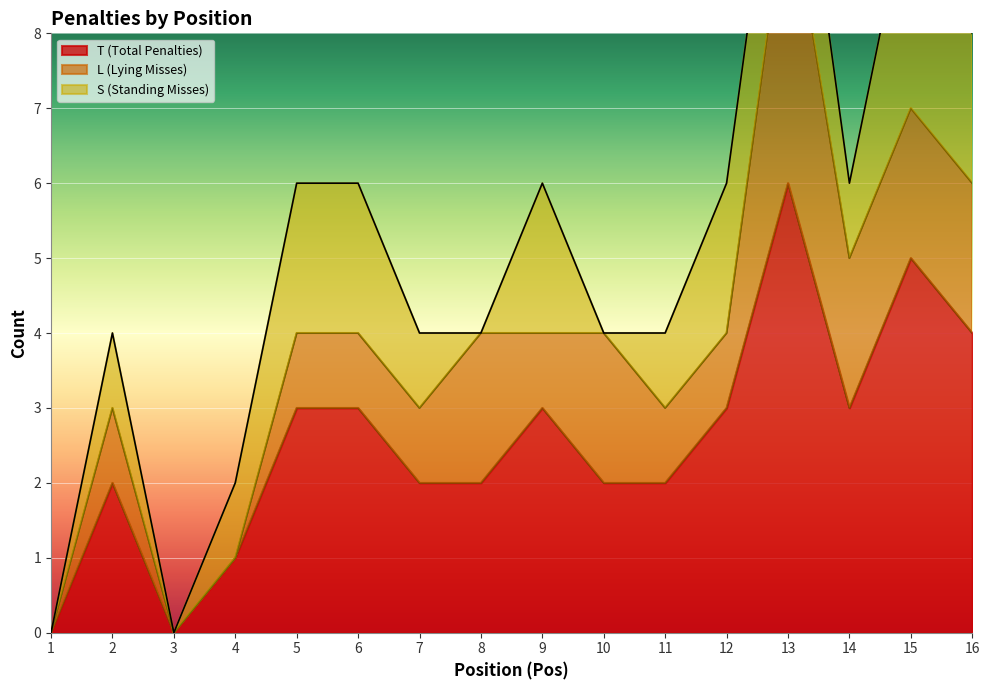

What is the maximum value for L (Lying Misses)?

4